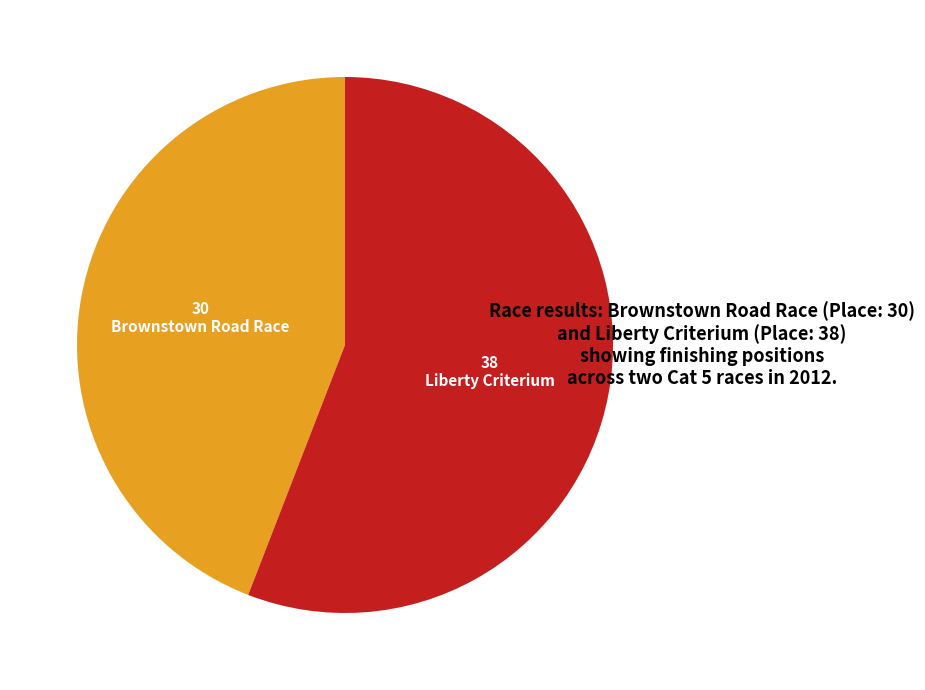

Does any single category account for the majority?

Yes